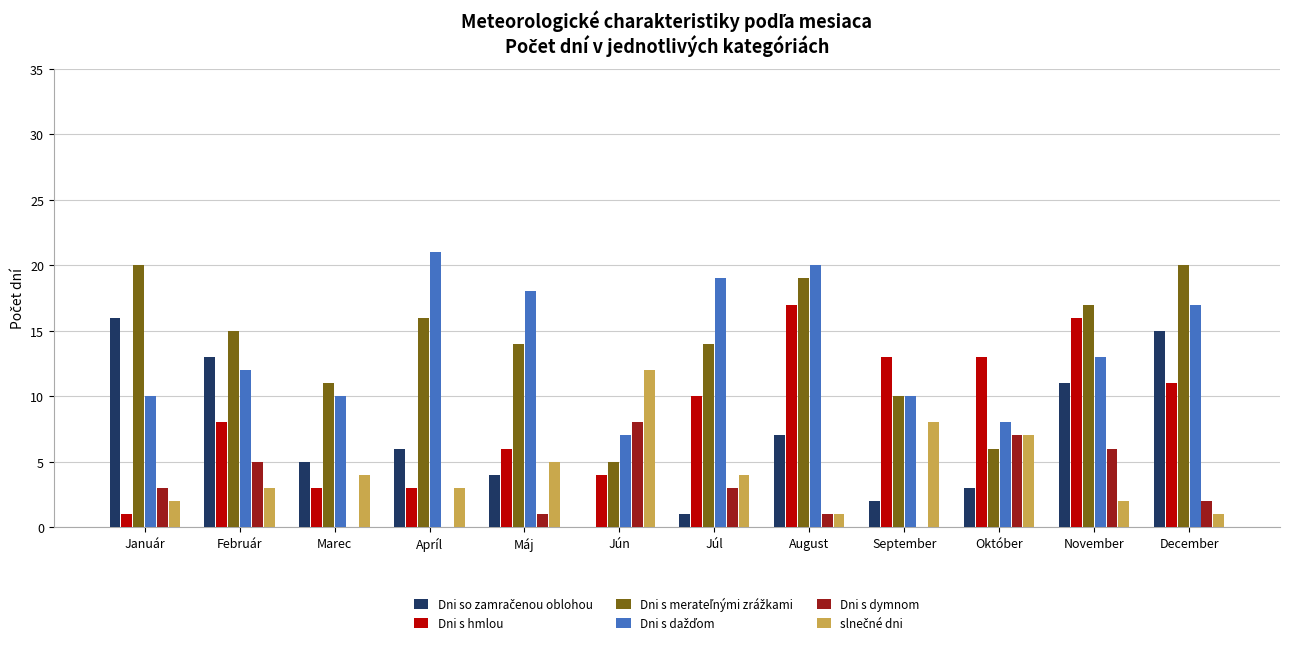

What is the total value across all series at Február?

56